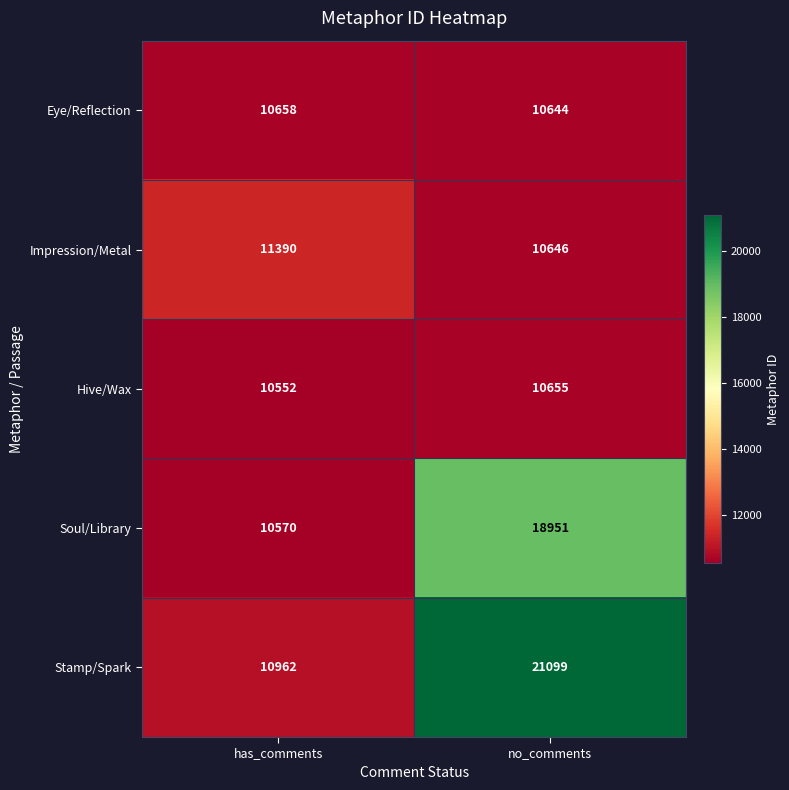

Read the Soul/Library value at no_comments.

18951